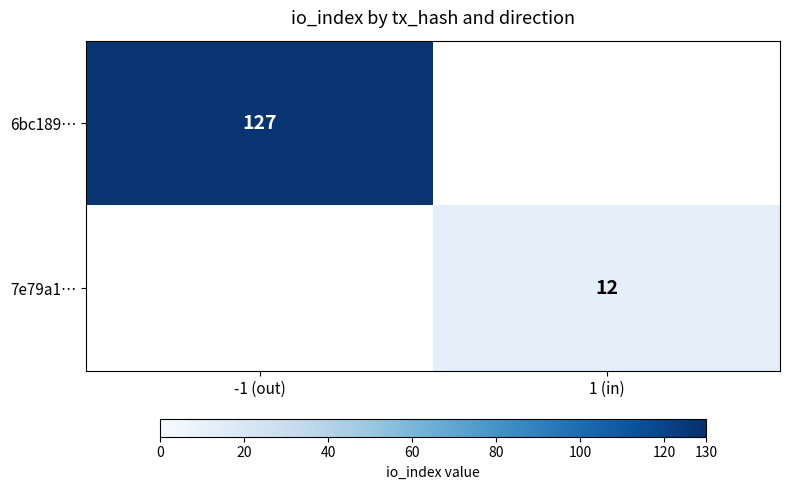

At which category does the chart reach its minimum across all series?

1 (in)